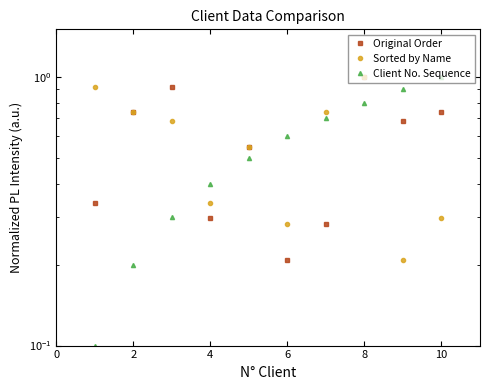

Is it true that Client No. Sequence equals 0.1 at 0?

False